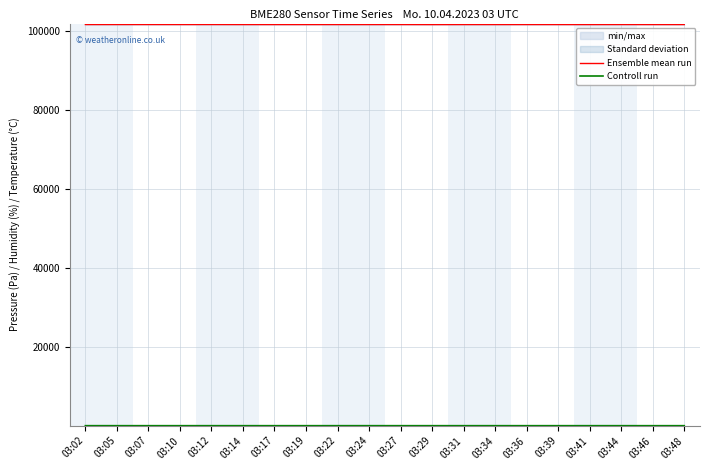

Where does the Ensemble mean run series first go above 101754?

03:02